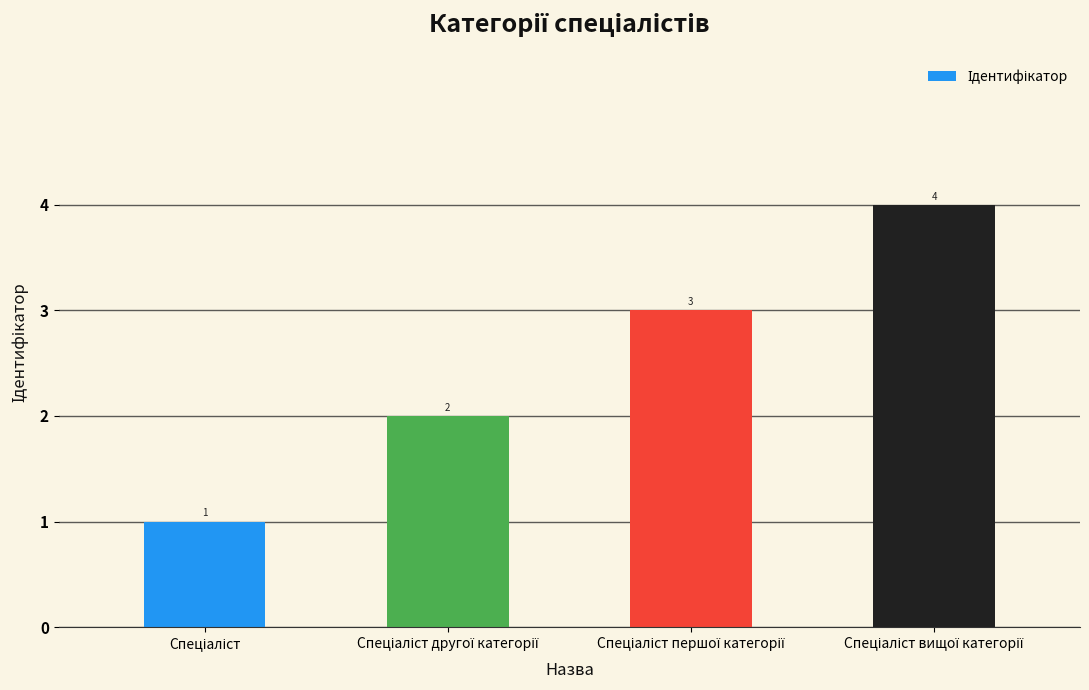

What is the minimum value shown in the chart?

1